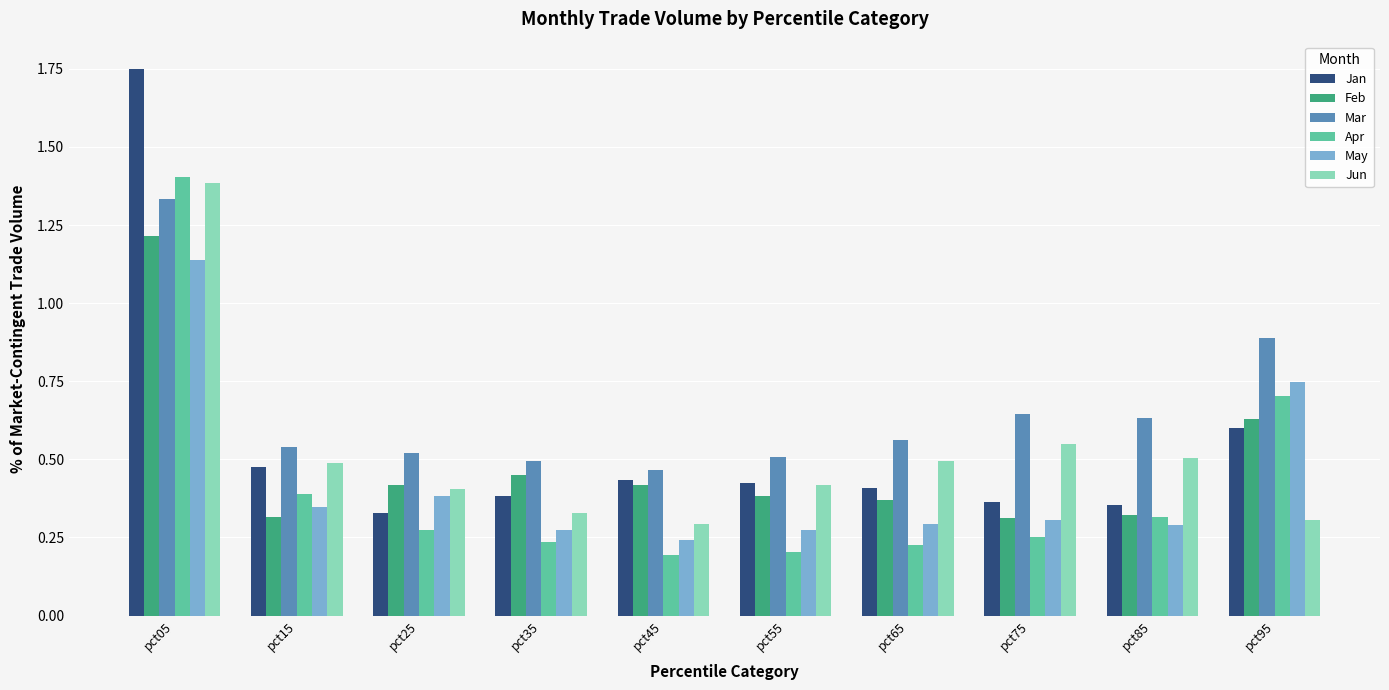

Rank the series by their maximum value, from highest to lowest.

Jan, Apr, Jun, Mar, Feb, May